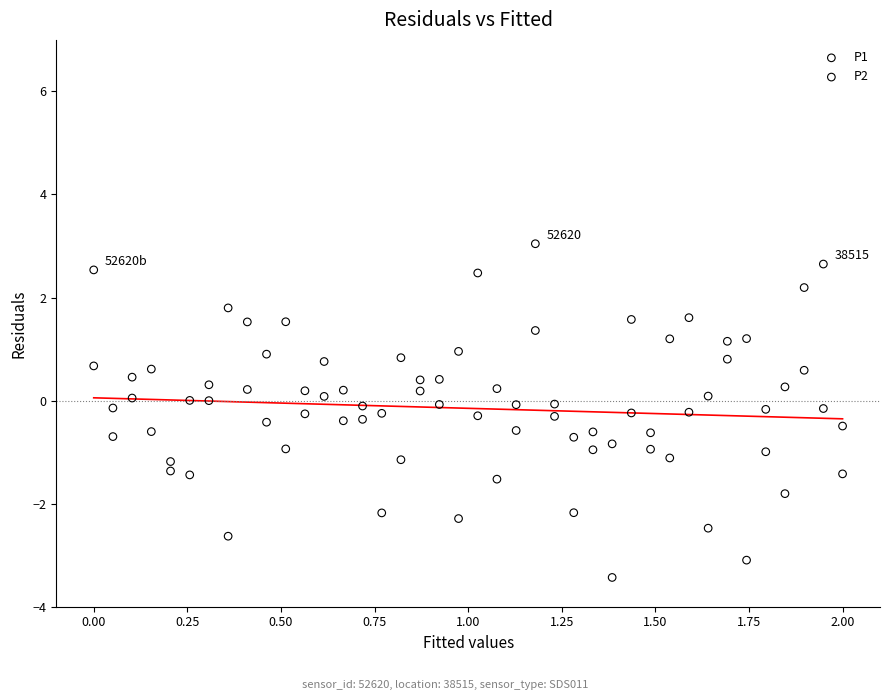

Which series contains the lowest Y value?

P1